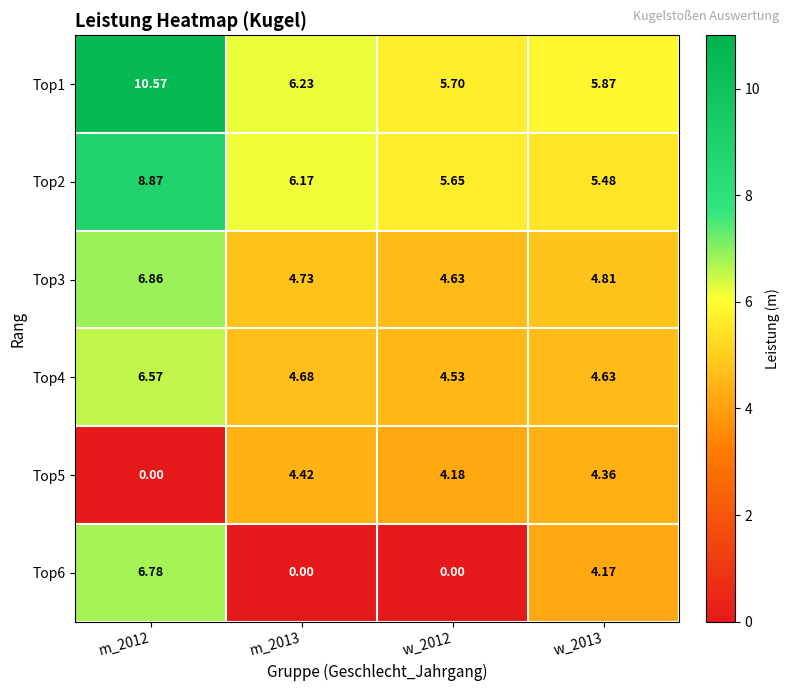

Which series has the widest spread of values?

Top6